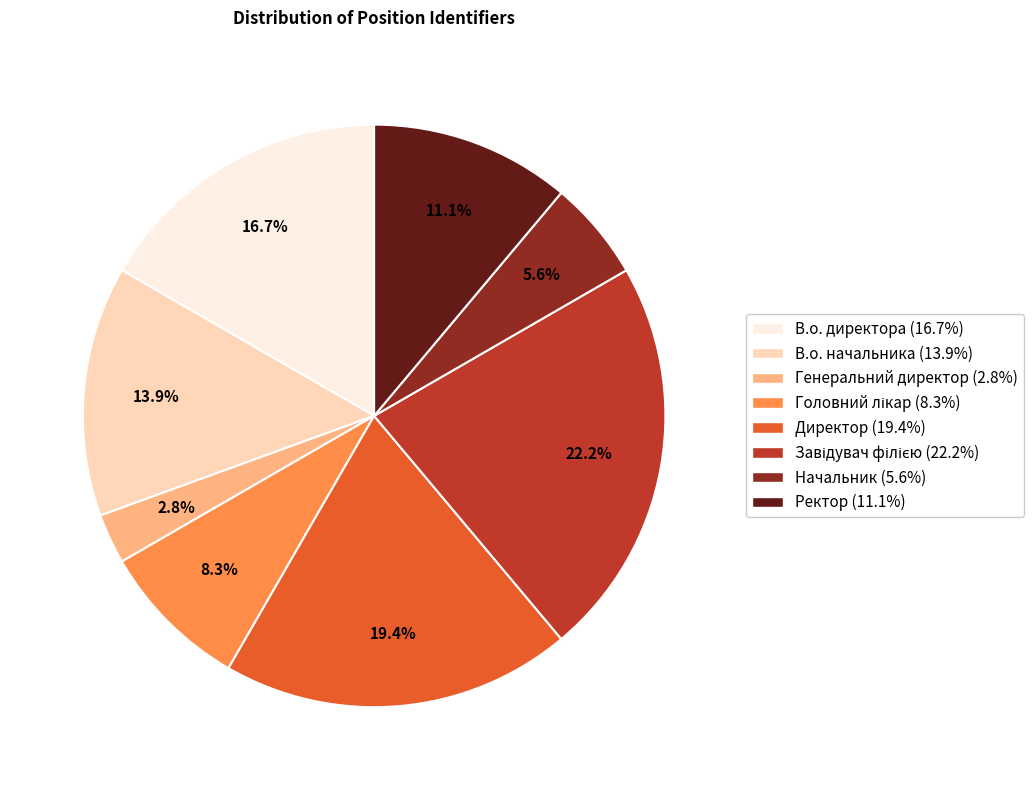

Does any single category account for the majority?

No